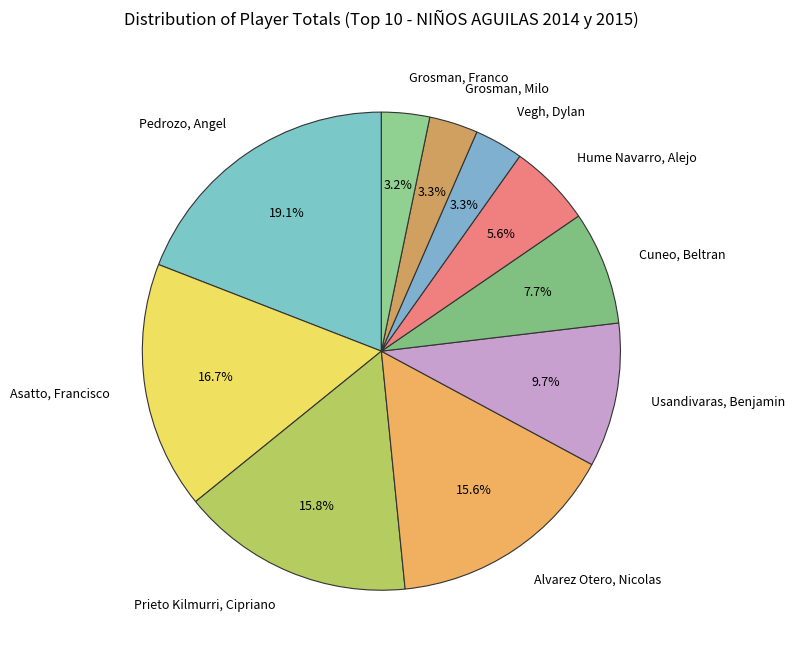

To the nearest percent, what percentage of the pie is Prieto Kilmurri, Cipriano?

16%